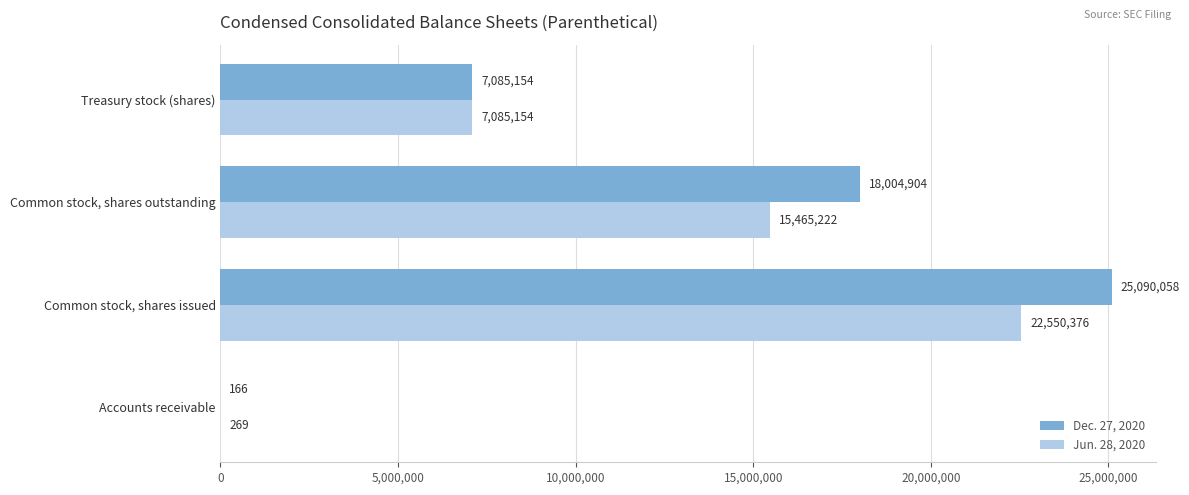

Which series changed the most between Accounts receivable and Common stock, shares outstanding?

Dec. 27, 2020